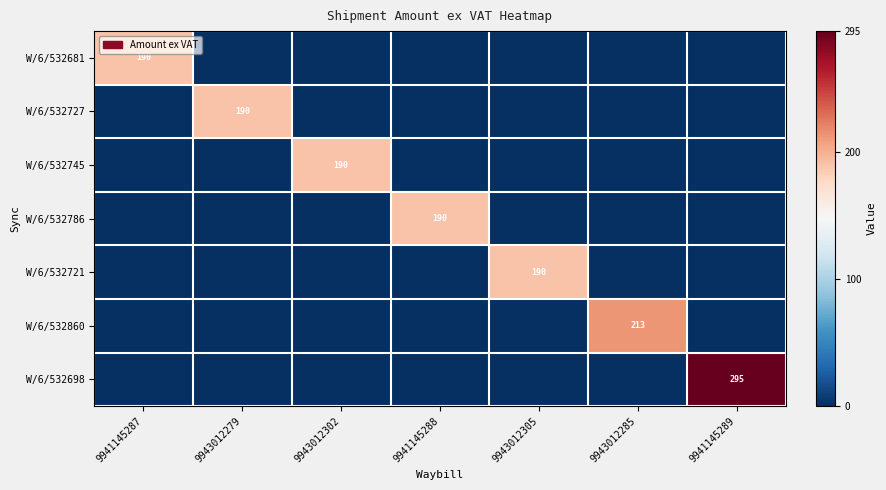

Which series has the widest spread of values?

W/6/532698